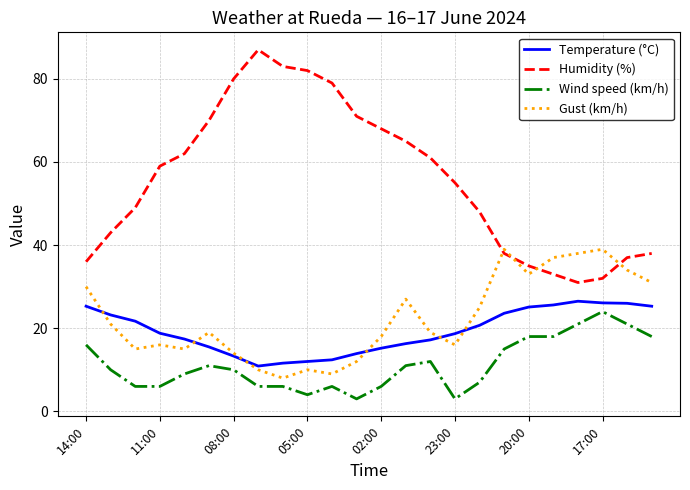

What is the minimum value for Gust (km/h)?

8.0